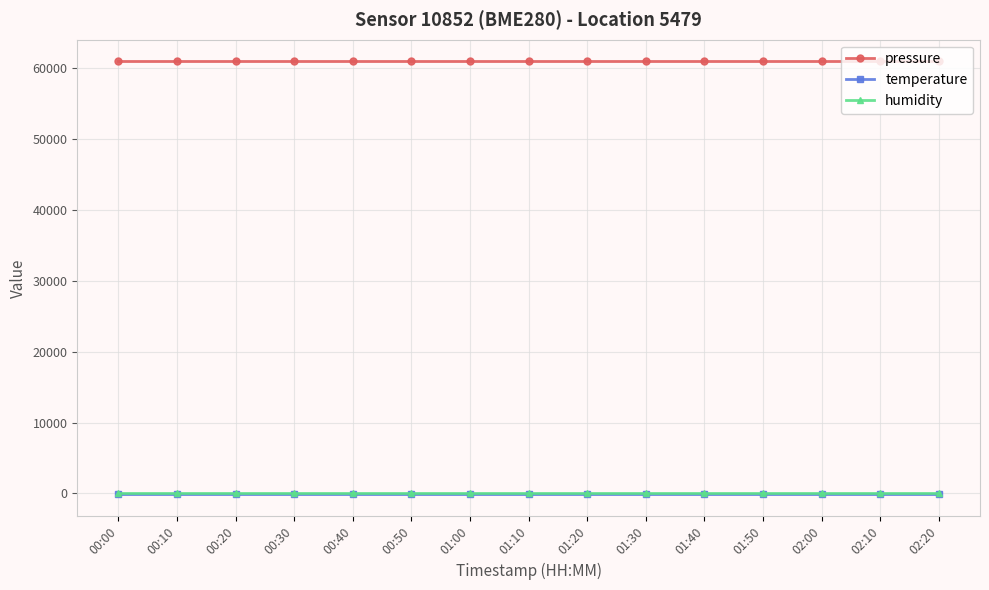

At how many categories does at least one series exceed 3959?

15